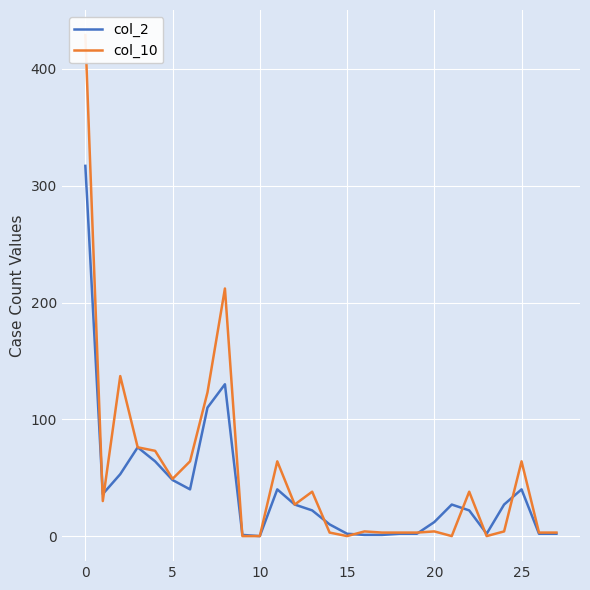

List the series in order of their overall mean, highest first.

col_10, col_2